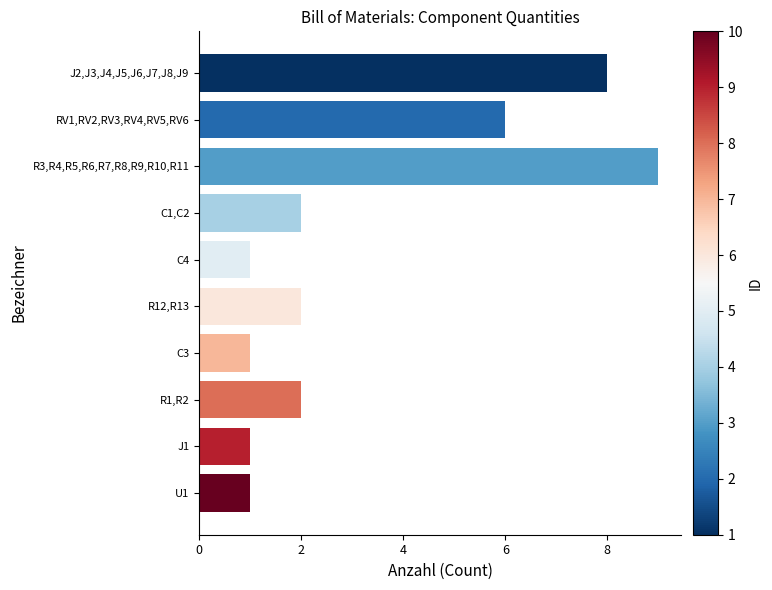

What is the difference between the maximum and second lowest values?

8